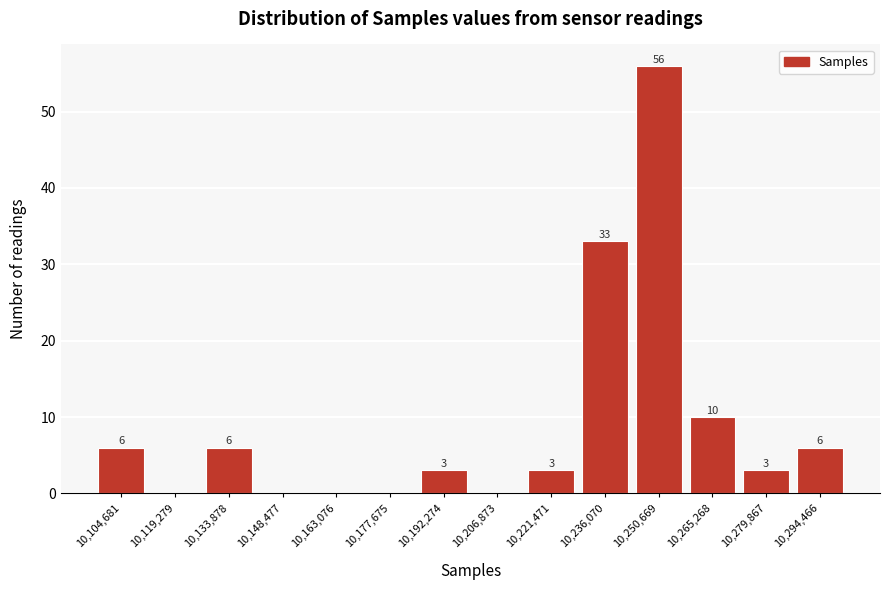

Reading right to left, transcribe all the data shown in this chart.

10,294,466=6	10,279,867=3	10,265,268=10	10,250,669=56	10,236,070=33	10,221,471=3	10,206,873=0	10,192,274=3	10,177,675=0	10,163,076=0	10,148,477=0	10,133,878=6	10,119,279=0	10,104,681=6